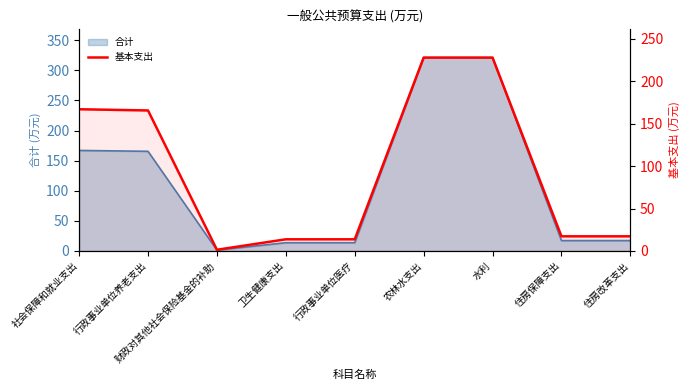

What is the difference between the values at 农林水支出 and 住房改革支出?

210.5